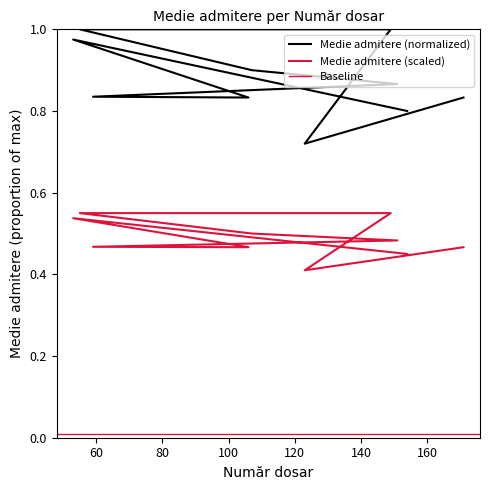

List the labels in order of value, smallest first.

123, 154, 171, 106, 59, 151, 107, 53, 149, 55